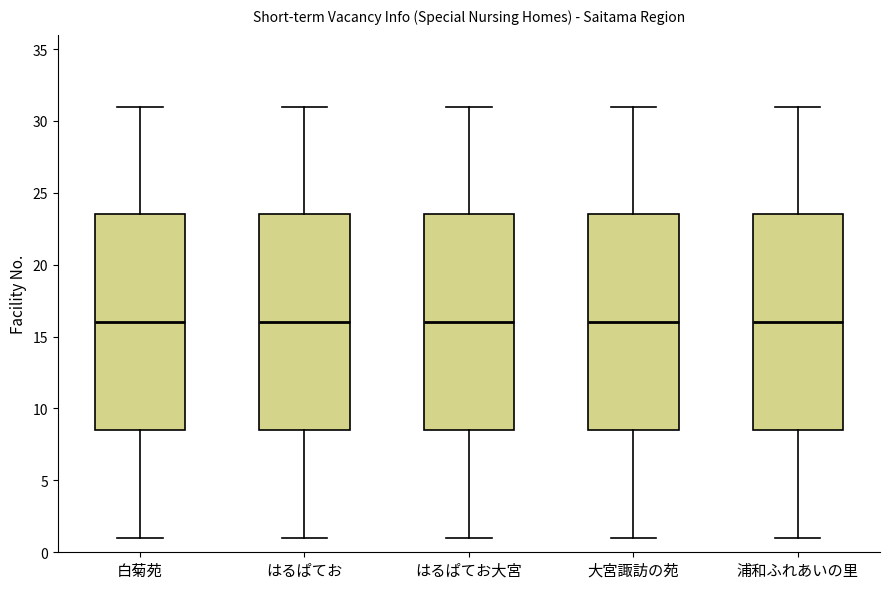

Reading left to right, read every box against the y-axis: the position of its median line, the range the box covers, and the ends of its whiskers. The values are not printed on the chart, so give them approximately, as read against the axis.

白菊苑: median 16.0, box 8.5 to 23.5, whiskers 1.0 to 31.0
はるぱてお: median 16.0, box 8.5 to 23.5, whiskers 1.0 to 31.0
はるぱてお大宮: median 16.0, box 8.5 to 23.5, whiskers 1.0 to 31.0
大宮諏訪の苑: median 16.0, box 8.5 to 23.5, whiskers 1.0 to 31.0
浦和ふれあいの里: median 16.0, box 8.5 to 23.5, whiskers 1.0 to 31.0